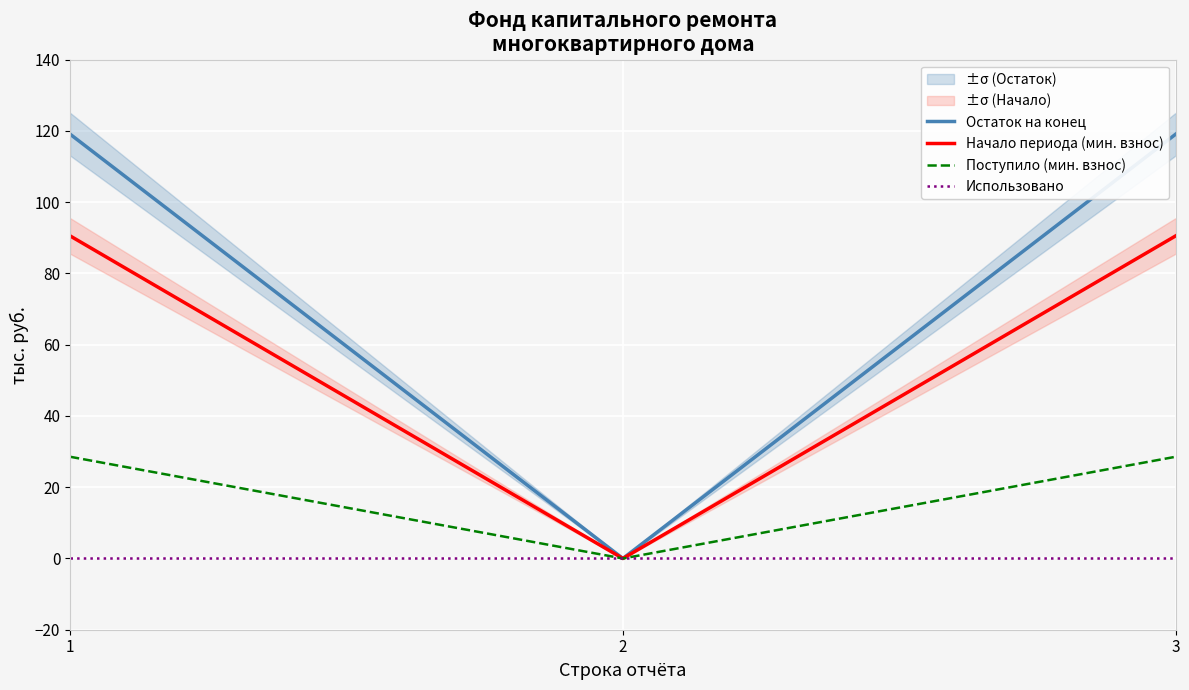

Count the number of data series in this chart.

4